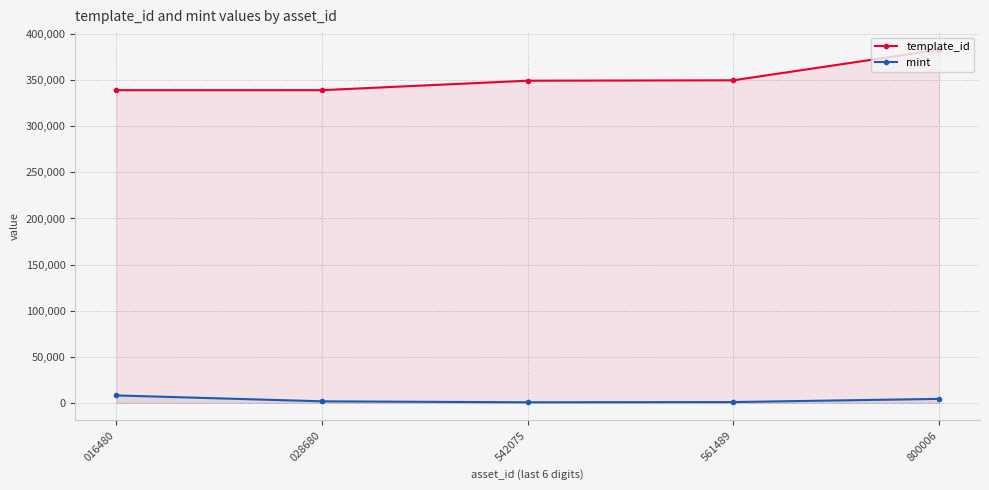

True or false: mint and template_id intersect in this chart.

False